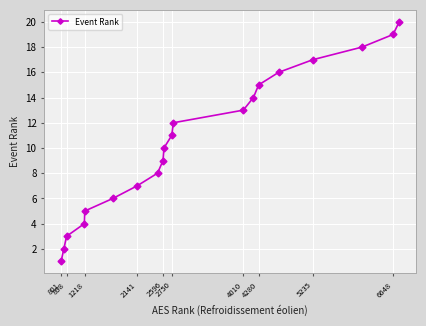

Reading left to right, what are all the values shown in this chart?

1	2	3	4	5	6	7	8	9	10	11	12	13	14	15	16	17	18	19	20